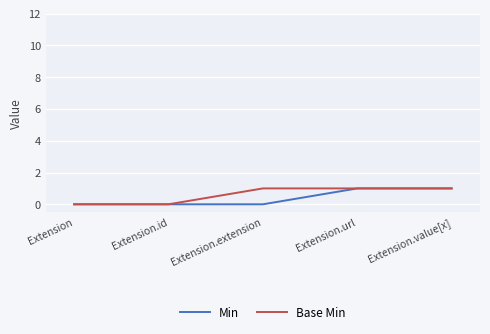

Between Extension.extension and Extension.url, which series saw the biggest shift?

Min